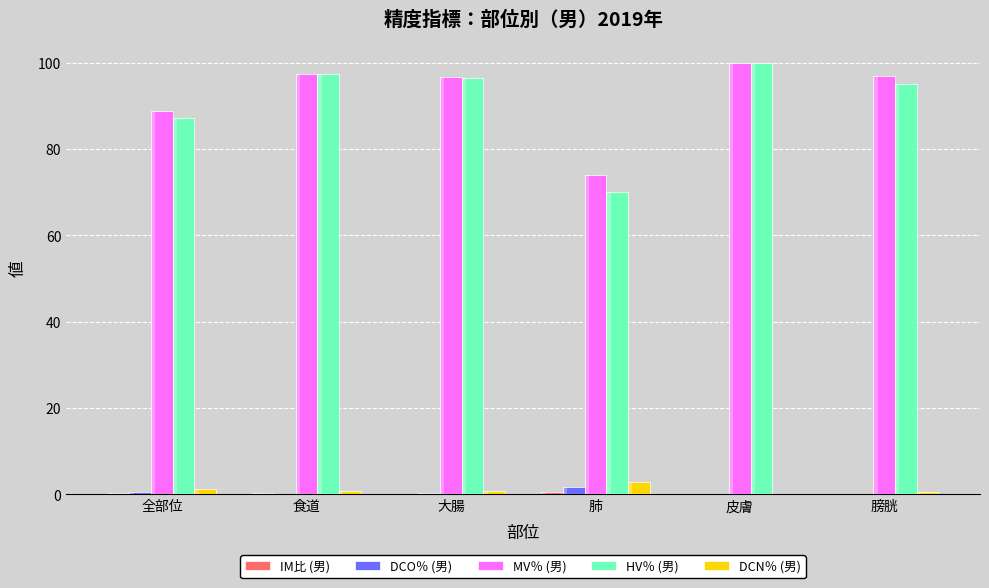

Is it true that DCN％ (男) equals 1.8 at 全部位?

False